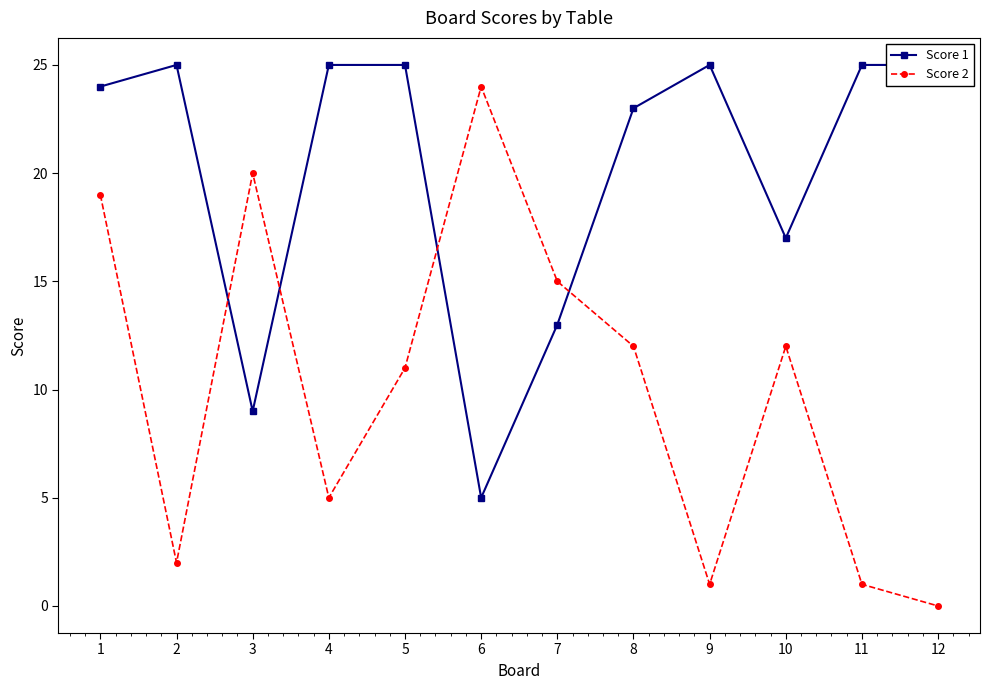

Between which two adjacent categories do Score 1 and Score 2 first intersect?

2 and 3